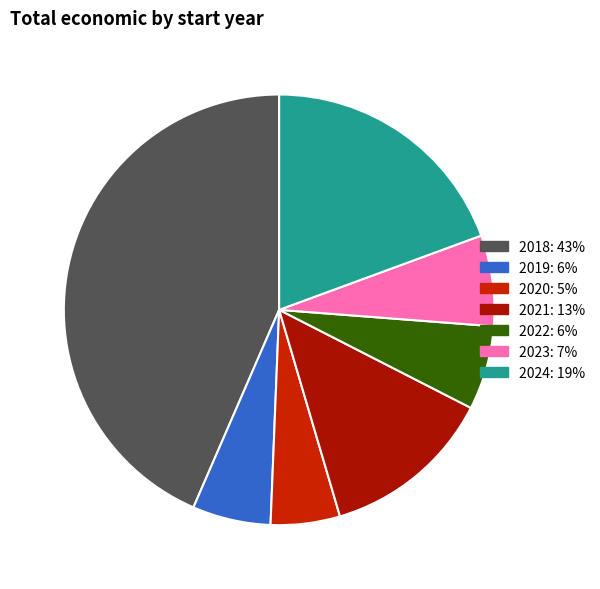

How many slices are in this pie chart?

7